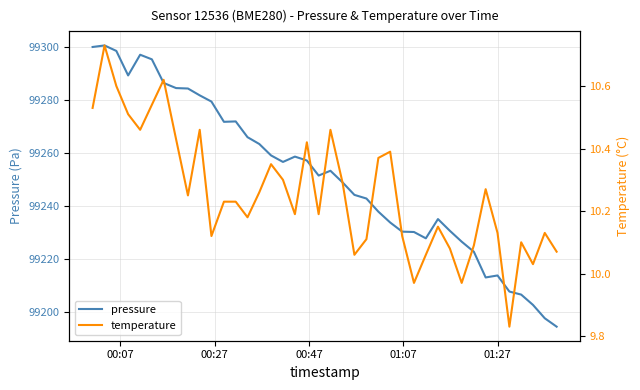

True or false: pressure has more than 2 interior local peaks.

True